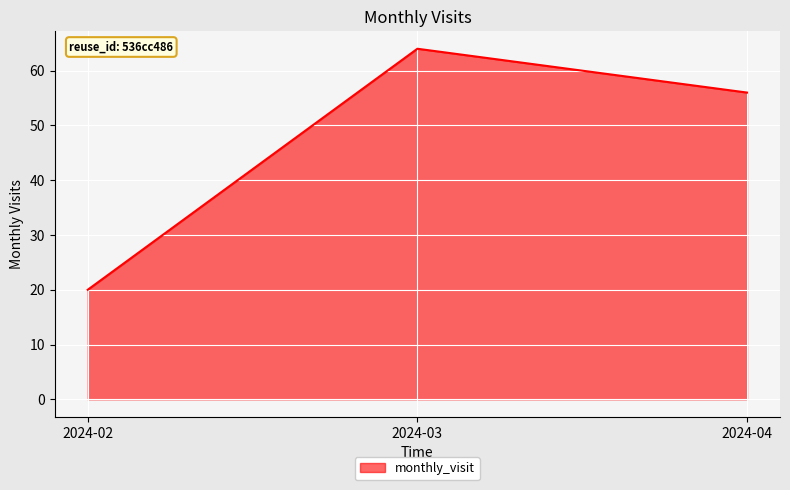

Which label corresponds to the smallest value in the chart?

2024-02